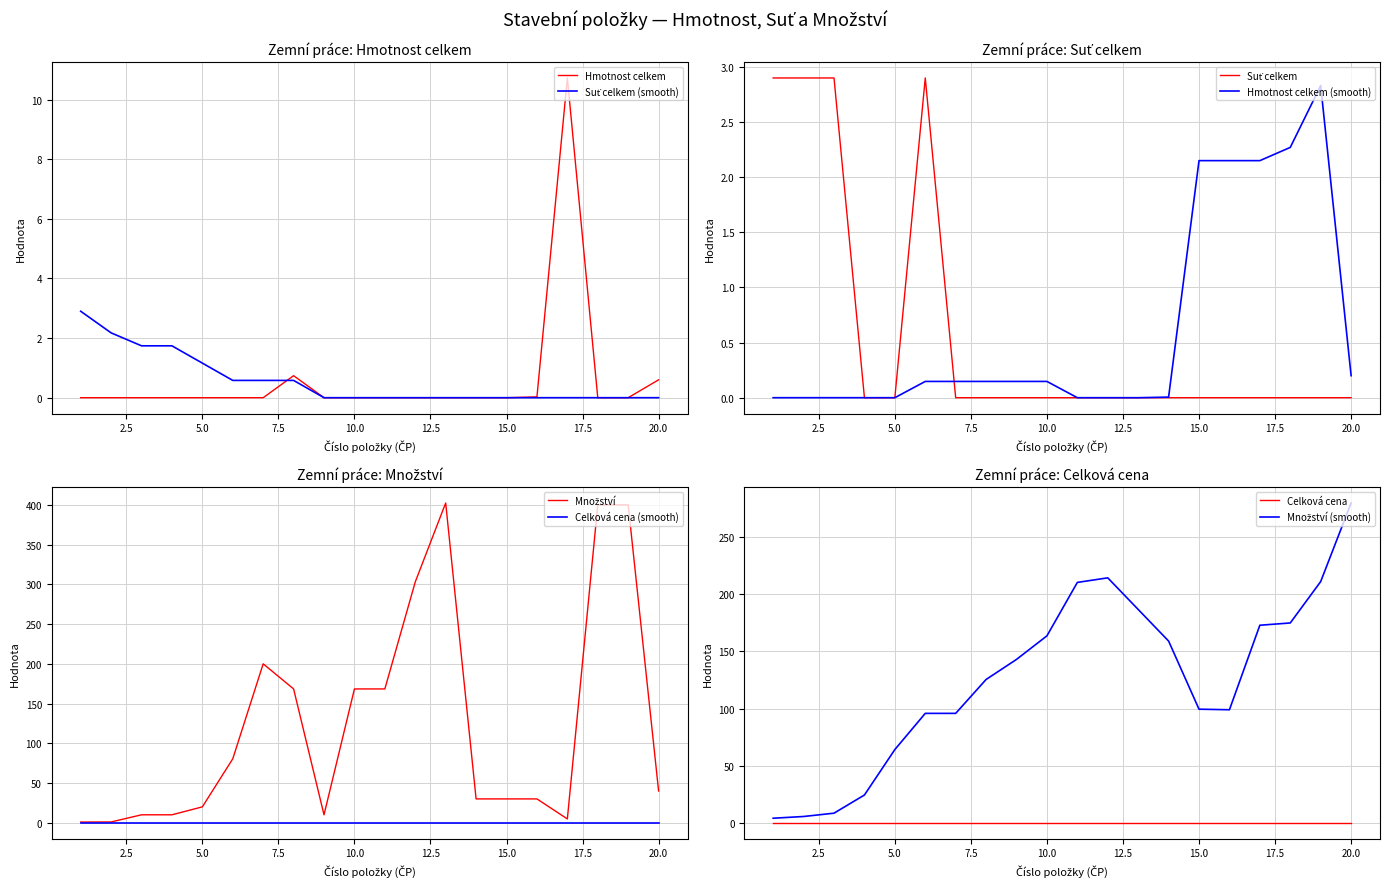

At which label does Suť celkem reach its minimum?

4